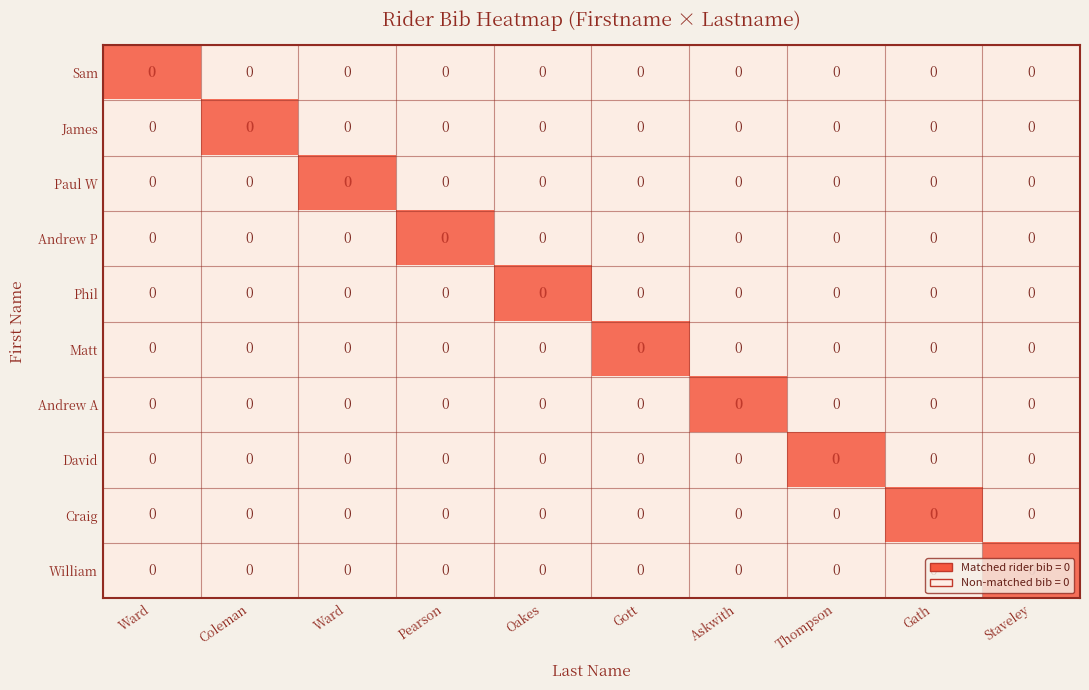

Rank the series by their maximum value, from lowest to highest.

Sam, James, Paul W, Andrew P, Phil, Matt, Andrew A, David, Craig, William